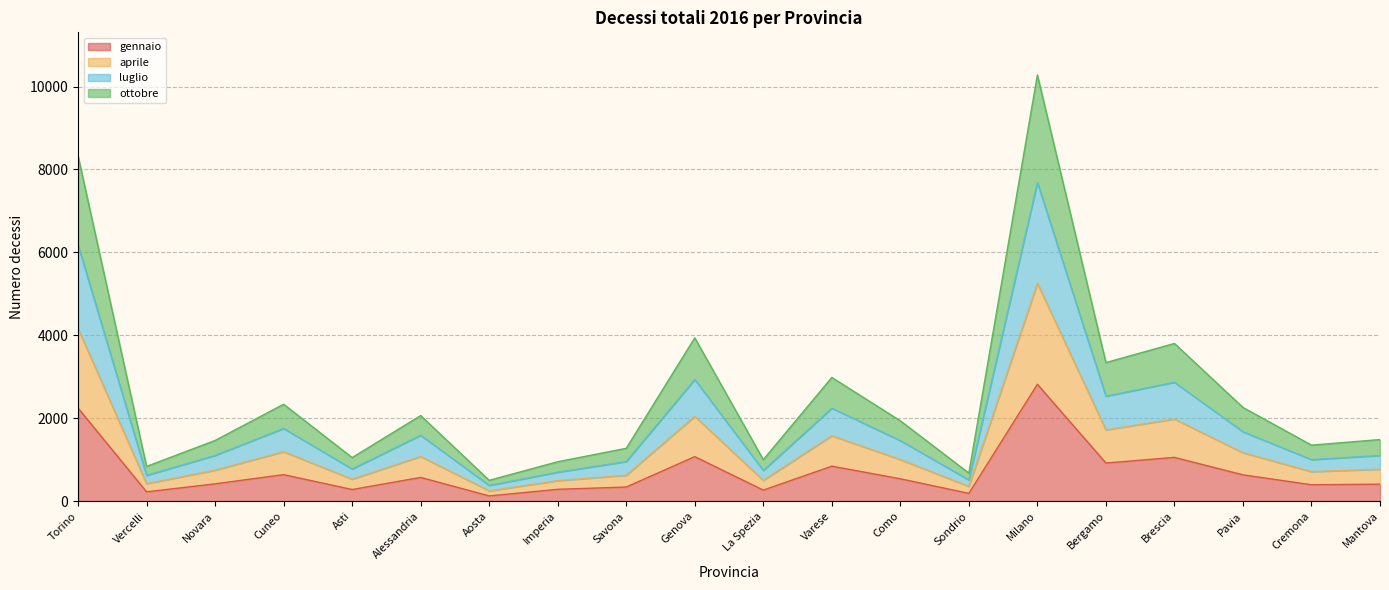

Rank the series by their maximum value, from lowest to highest.

gennaio, aprile, ottobre, luglio